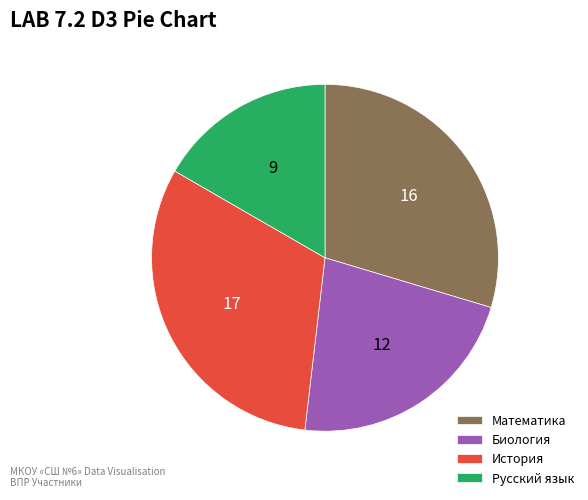

Which category has the smallest portion of the pie?

Русский язык